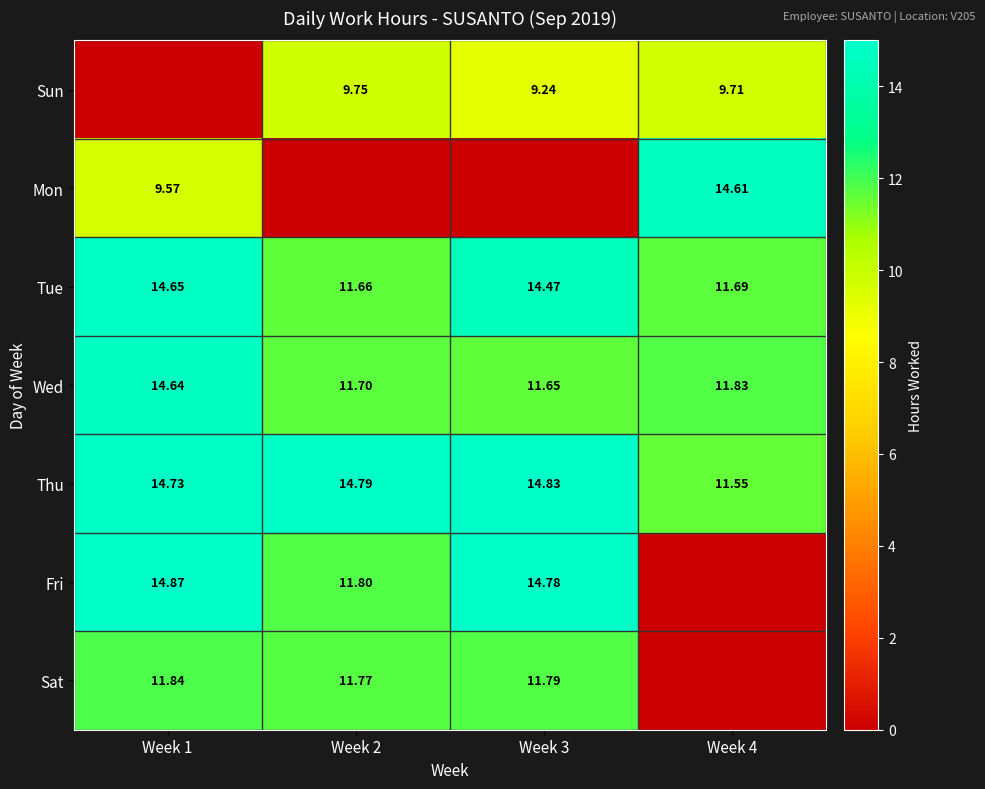

What is the average value of the Fri series?

10.4